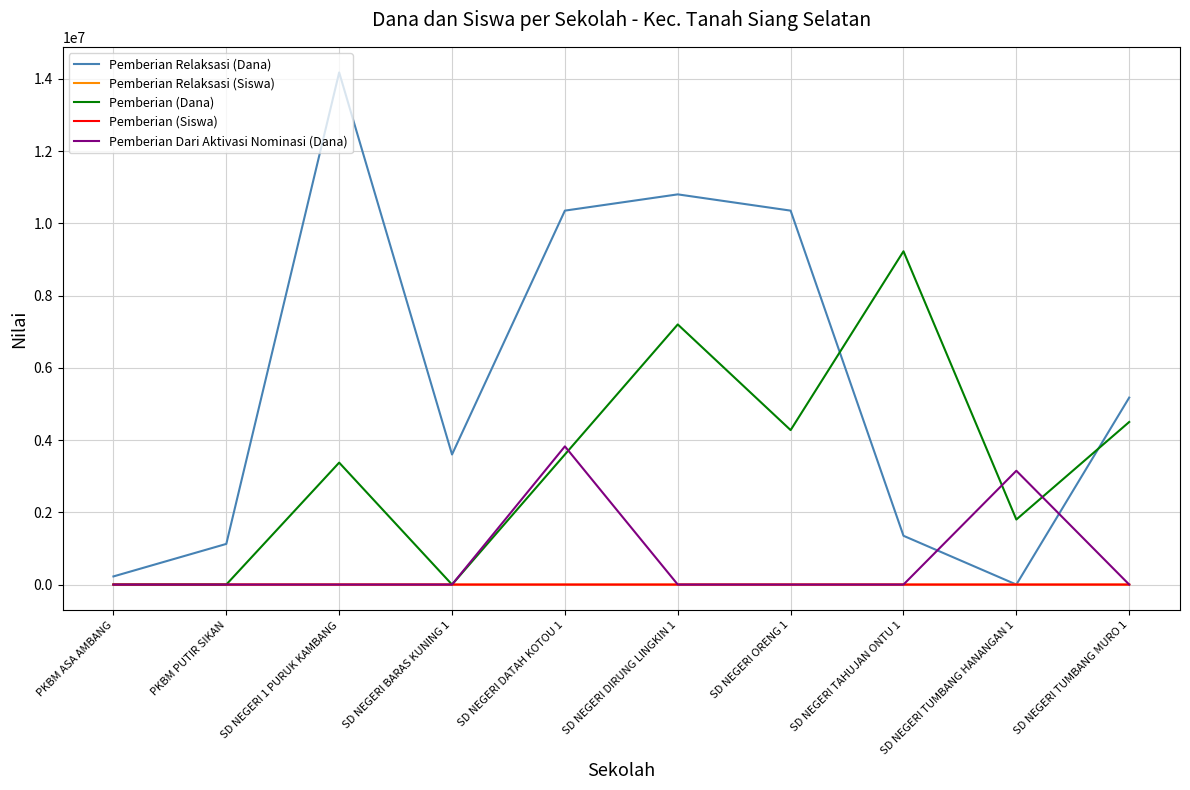

The value of Pemberian (Dana) at PKBM ASA AMBANG is 4574980. True or false?

False